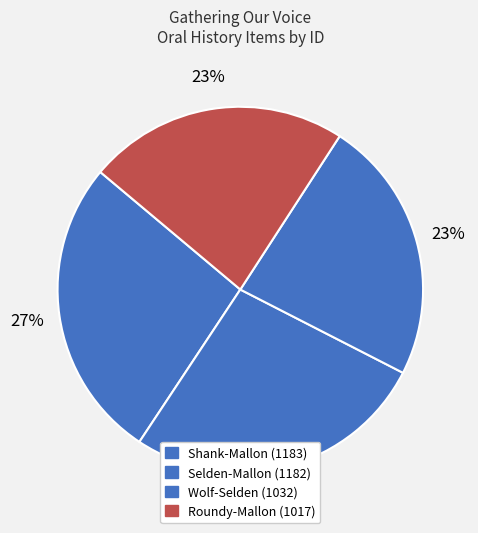

What is the total percentage of Wolf-Selden (1032) and Roundy-Mallon (1017)?

46.4%